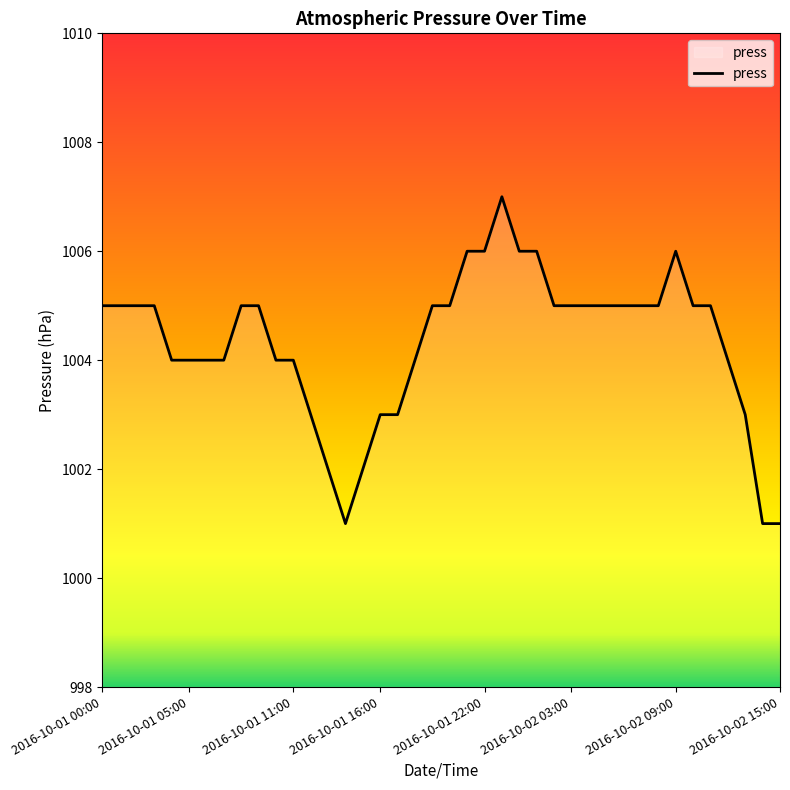

True or false: there are more than 1 points higher than both neighbors.

True